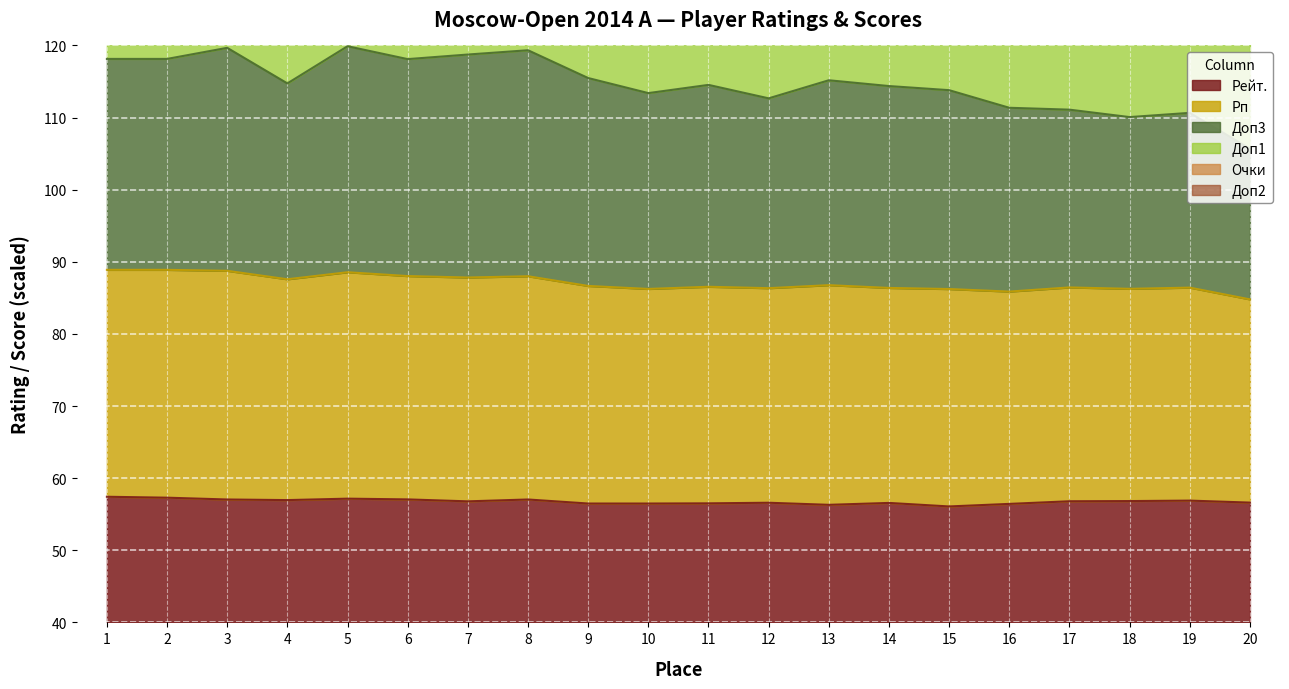

The value of Рейт. at 1 is 76.1. True or false?

False